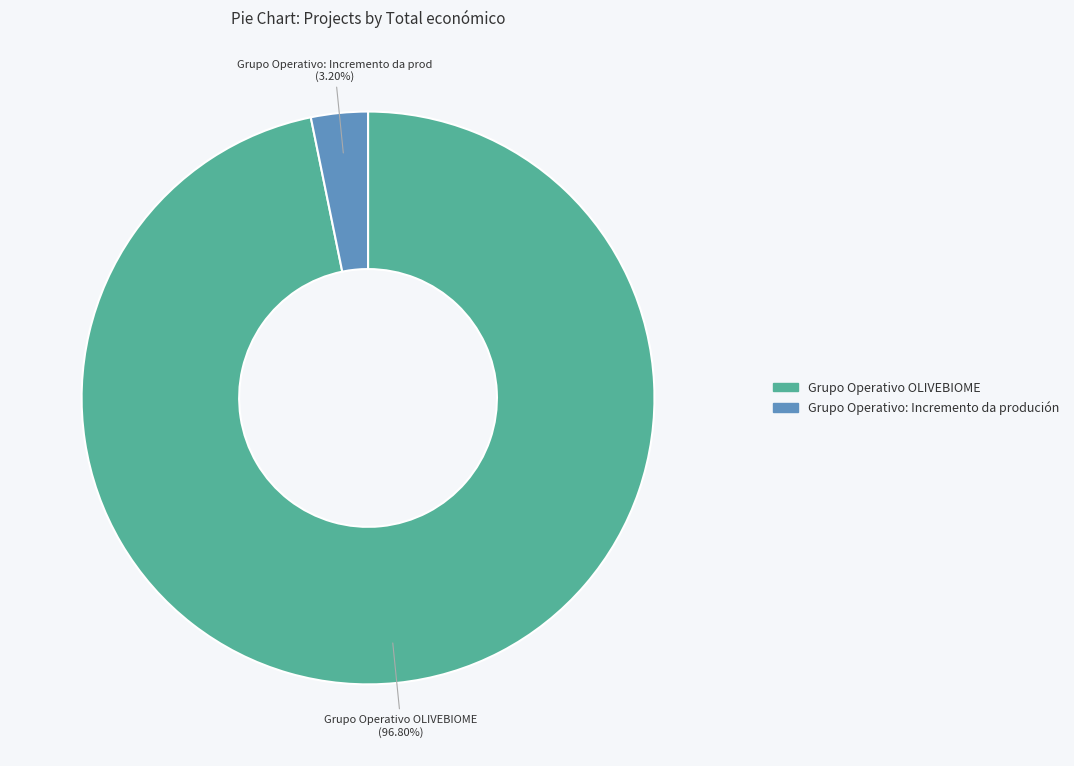

To the nearest percent, what is the combined percentage of Grupo Operativo OLIVEBIOME and Grupo Operativo: Incremento da produción?

100%